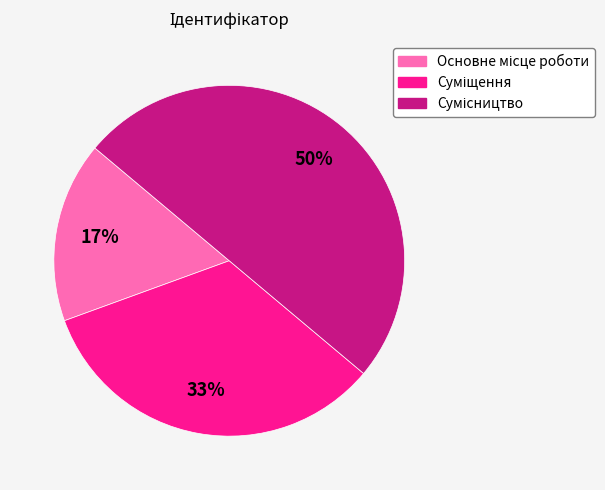

To the nearest percent, what is the average slice percentage?

33%